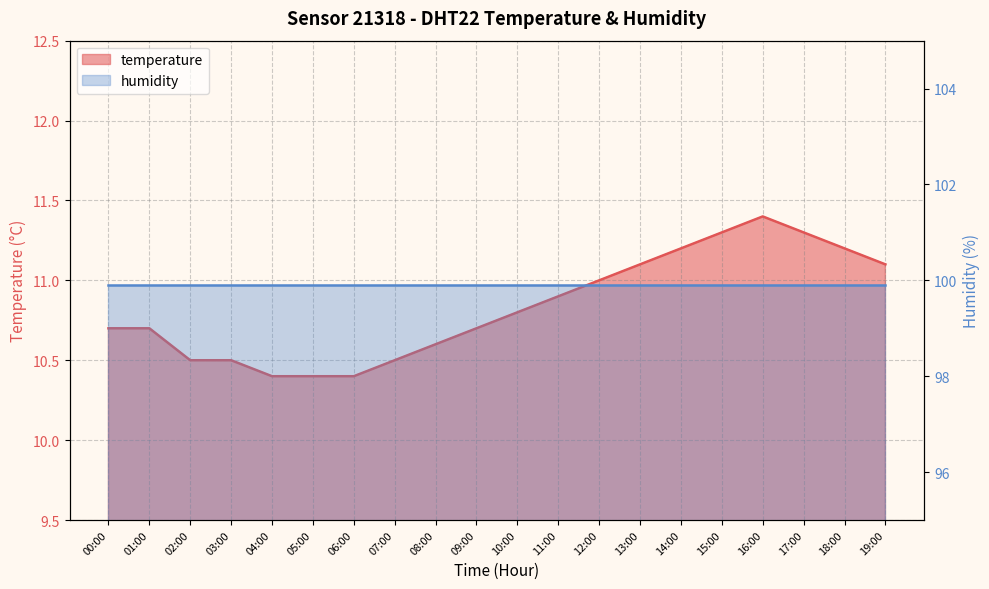

List the labels in order of value, largest first.

16:00, 15:00, 17:00, 14:00, 18:00, 13:00, 19:00, 12:00, 11:00, 10:00, 00:00, 01:00, 09:00, 08:00, 02:00, 03:00, 07:00, 04:00, 05:00, 06:00